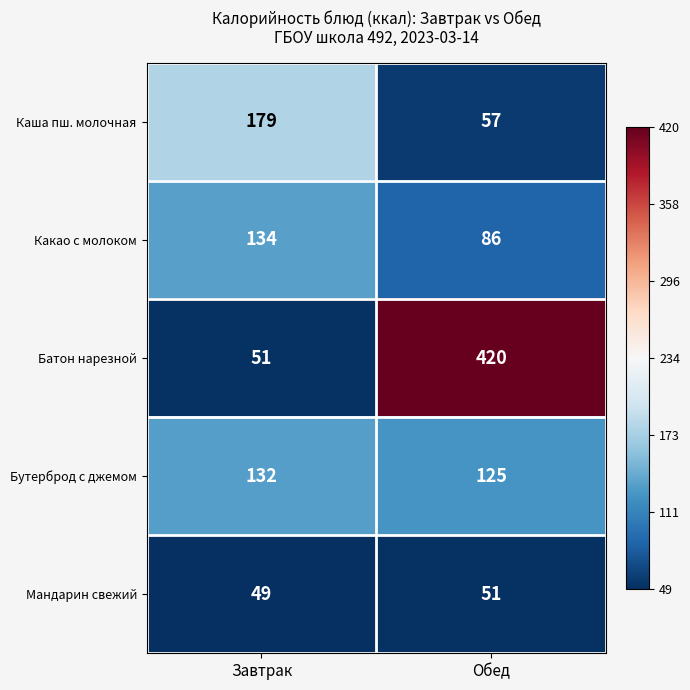

Which series has the largest range (max minus min)?

Батон нарезной